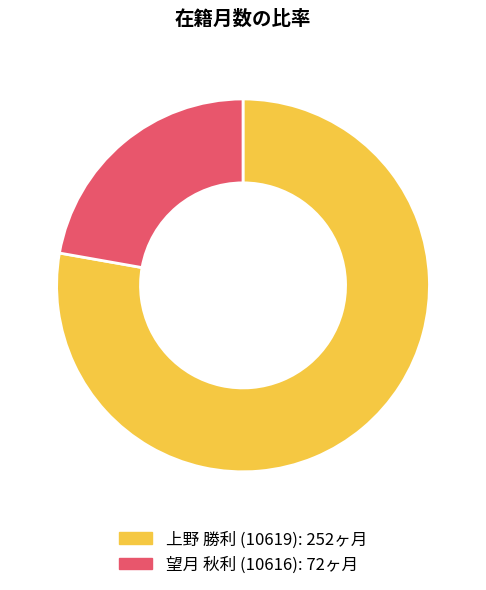

The 望月 秋利 (10616) slice represents 35% of the pie. True or false?

False